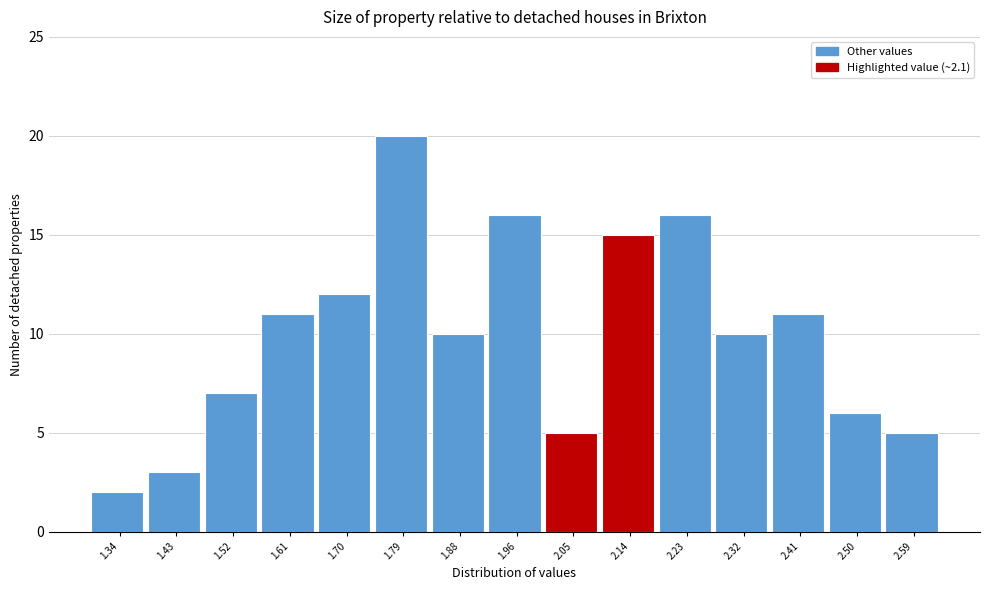

What is the height of the bar covering 1.74 to 1.83 on the x-axis? Neither the bar edges nor the heights are printed on the chart, so give them approximately, as read against the axes.

20